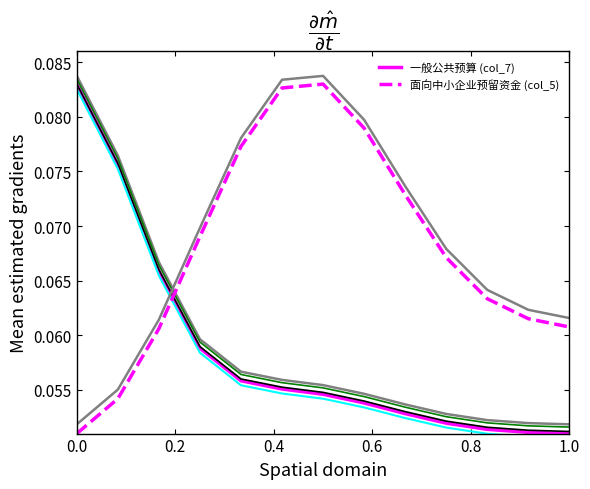

How many times do 面向中小企业预留资金 (col_5) and 一般公共预算 (col_7) cross each other?

1